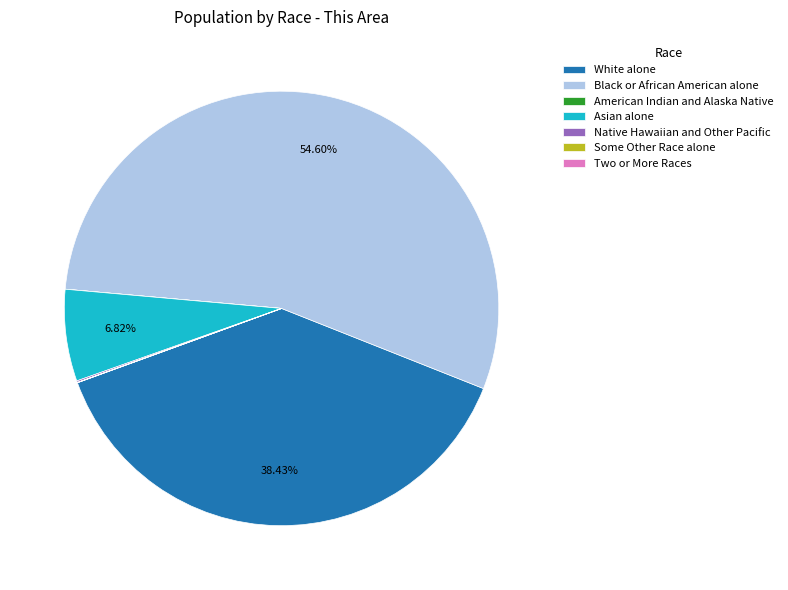

Which slice represents more than half of the pie?

Black or African American alone